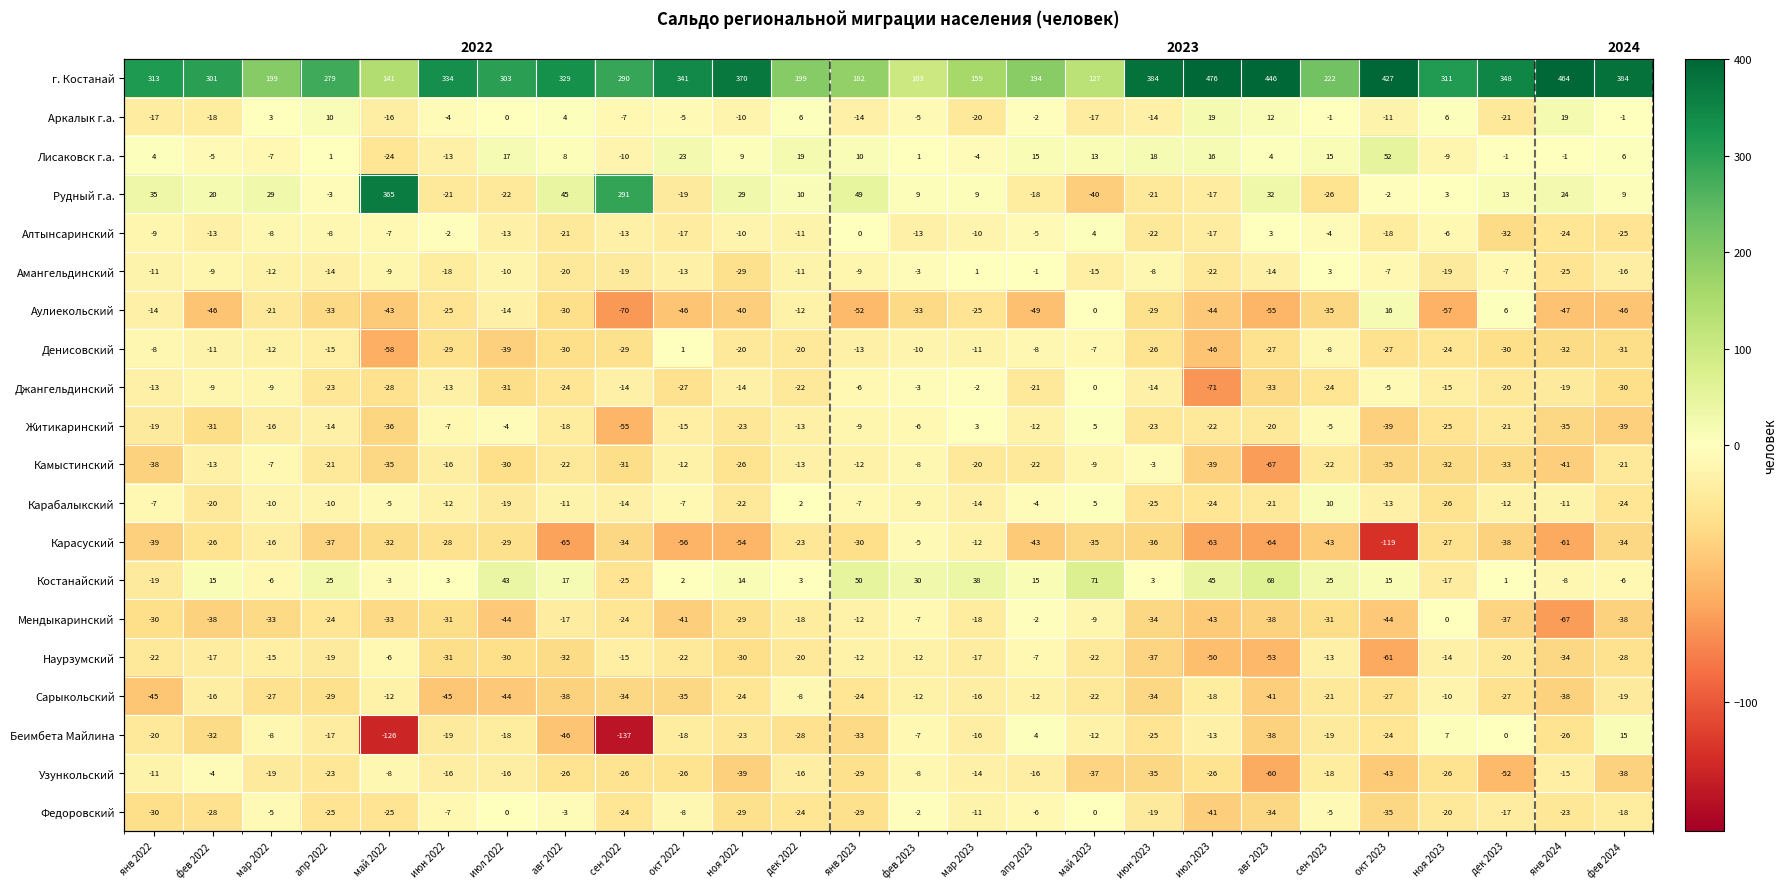

What is the spread (max minus min) of values at май 2023?

167